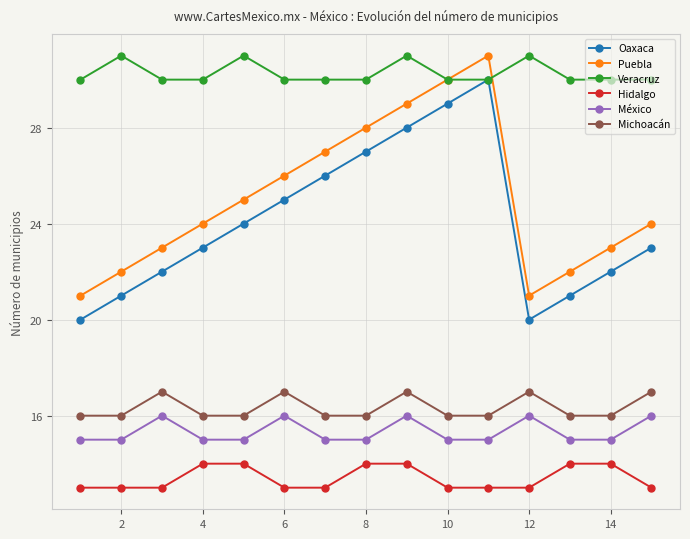

Which series has the largest total across all categories?

Veracruz